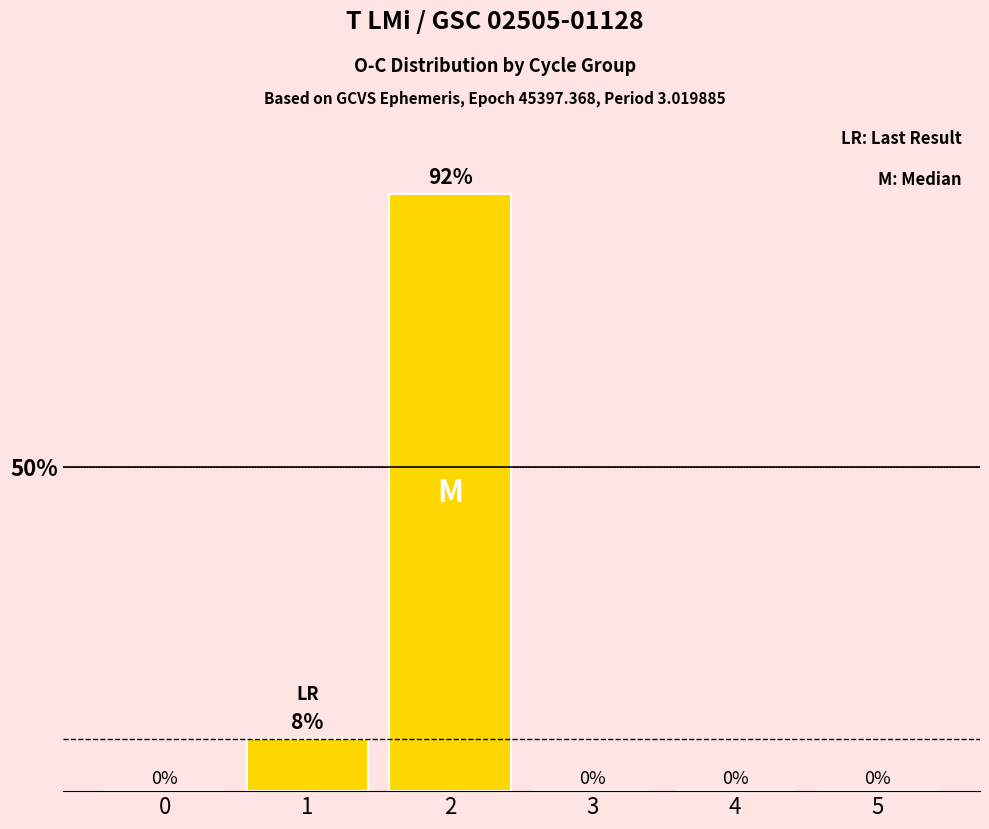

The chart shows a value of 0.4 at 0. True or false?

False